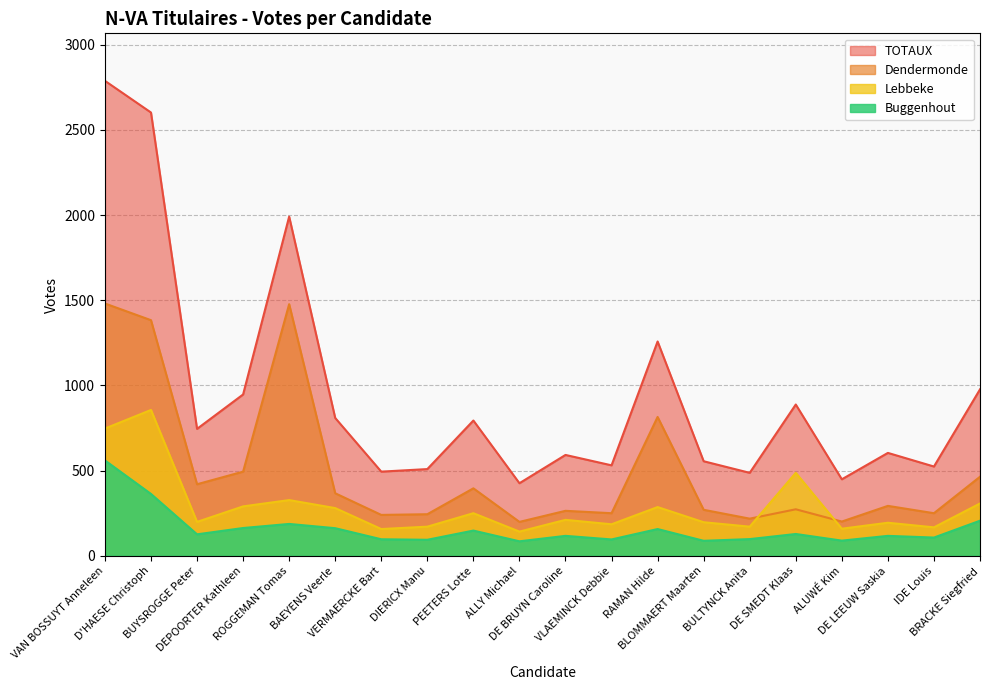

Which label corresponds to the smallest value in the chart?

ALLY Michael